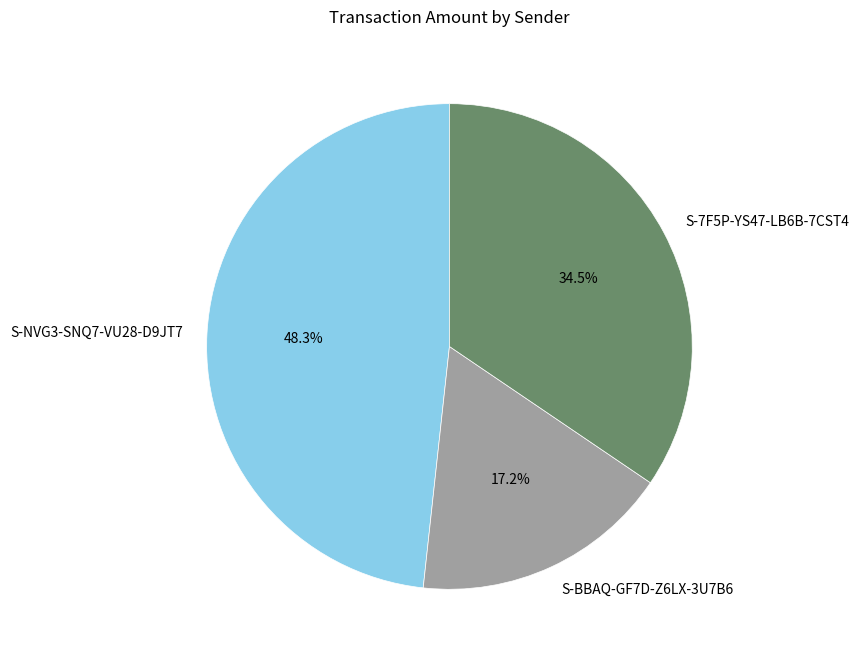

Which category has the smallest portion of the pie?

S-BBAQ-GF7D-Z6LX-3U7B6